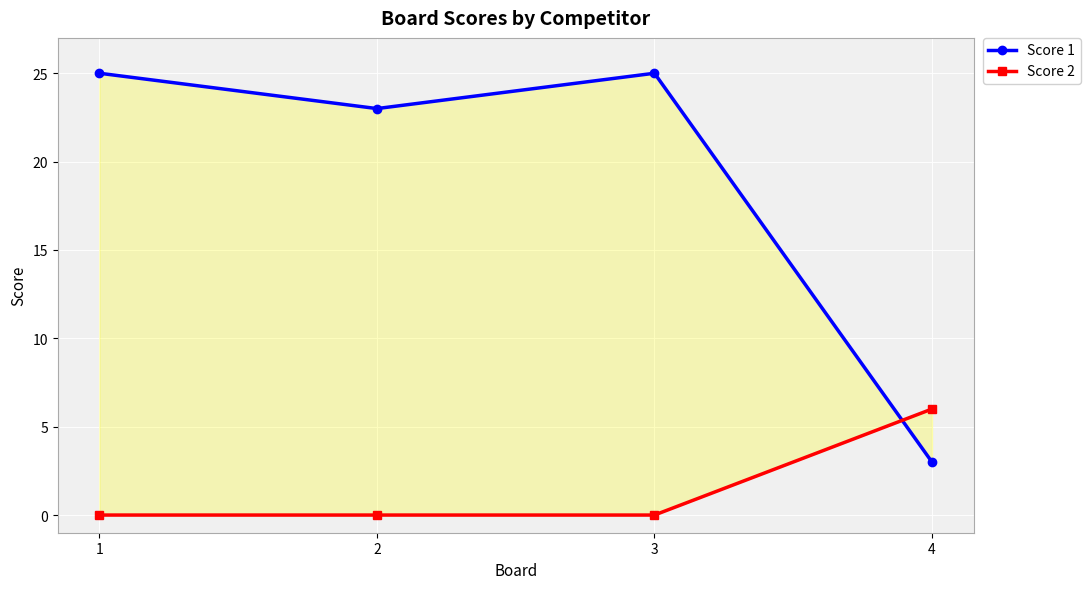

Reading left to right, what are all the values shown in this chart?

Score 1: 25	23	25	3
Score 2: 0	0	0	6